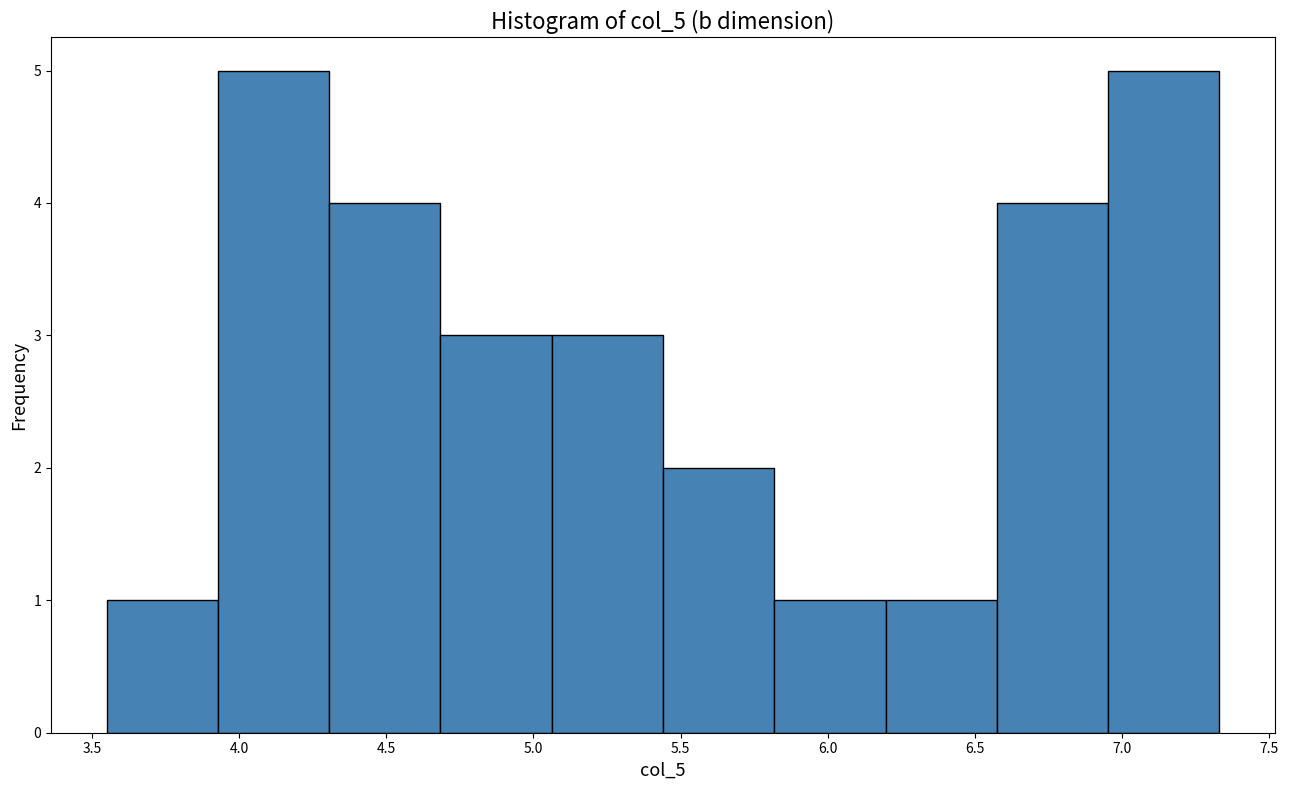

Reading left to right, transcribe this chart: for each bar, give the range it covers on the x-axis and its height. Neither the bar edges nor the heights are printed on the chart, so give them approximately, as read against the axes.

3.55 to 3.95: 1
3.95 to 4.30: 5
4.30 to 4.70: 4
4.70 to 5.05: 3
5.05 to 5.45: 3
5.45 to 5.80: 2
5.80 to 6.20: 1
6.20 to 6.55: 1
6.55 to 6.95: 4
6.95 to 7.35: 5